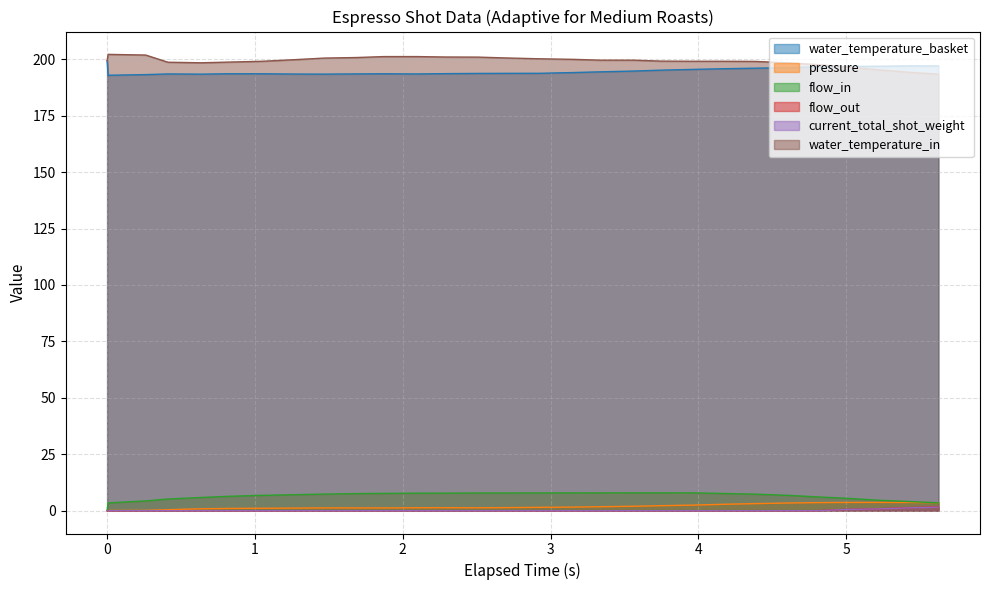

How many lines are shown in the chart?

6